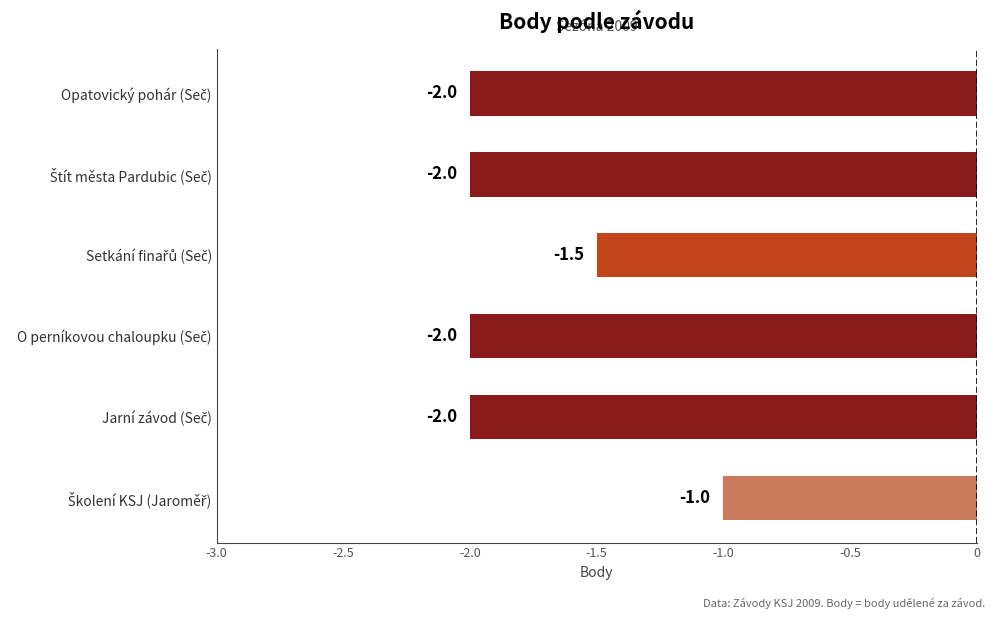

What is the difference between the second highest and minimum values?

0.5